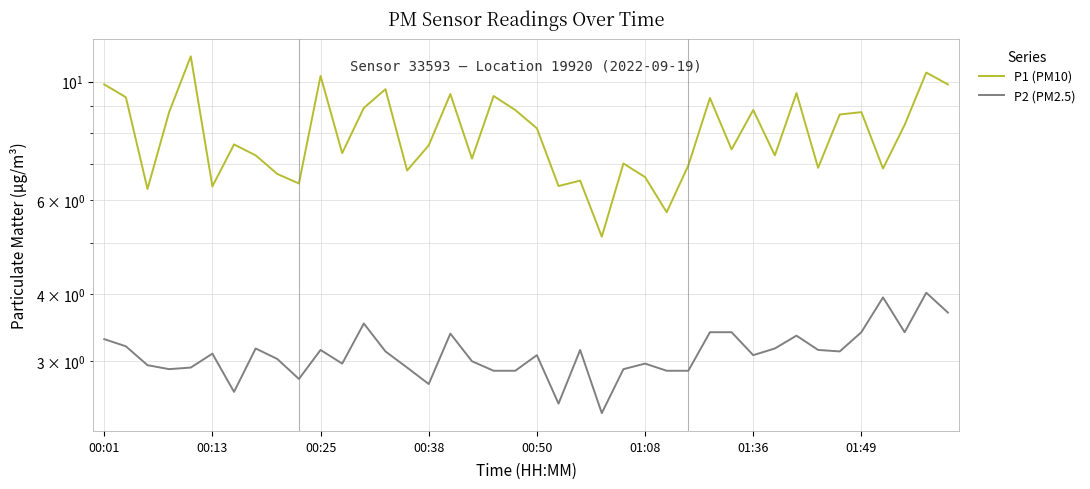

Where is P2 (PM2.5) nearest to the value 3?

17